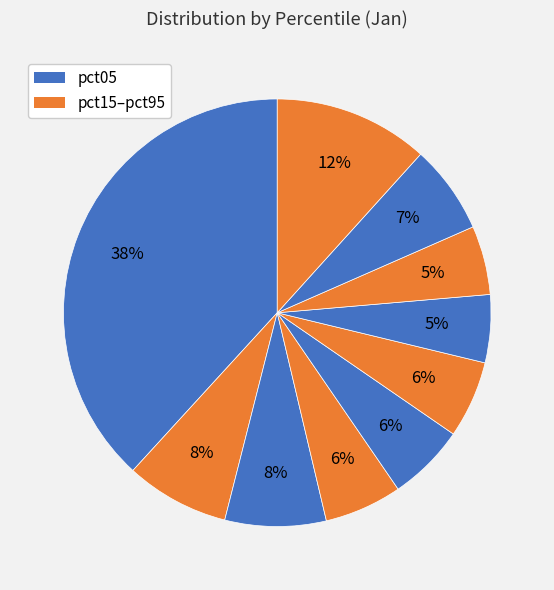

Count the number of slices in the pie.

10